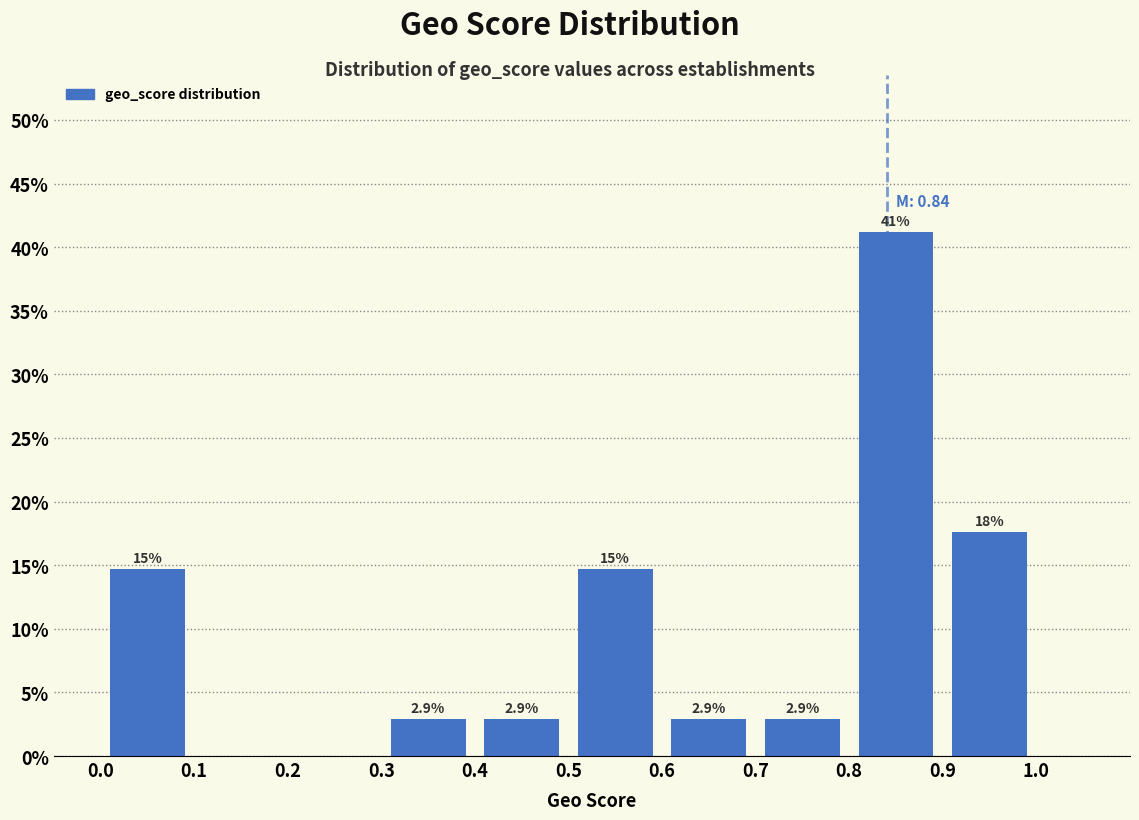

Over which range of the x-axis is the bar tallest?

0.8 to 0.9